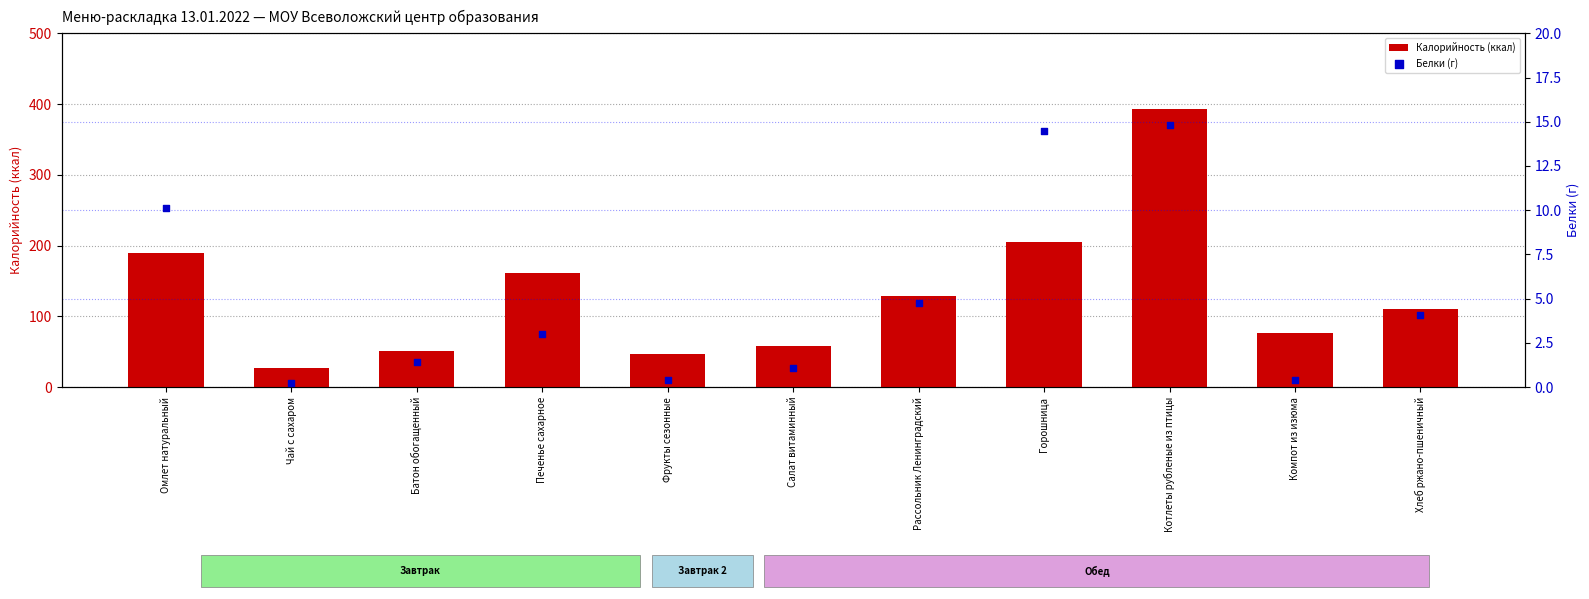

At which category is the sum across all series the highest?

Котлеты рубленые из птицы